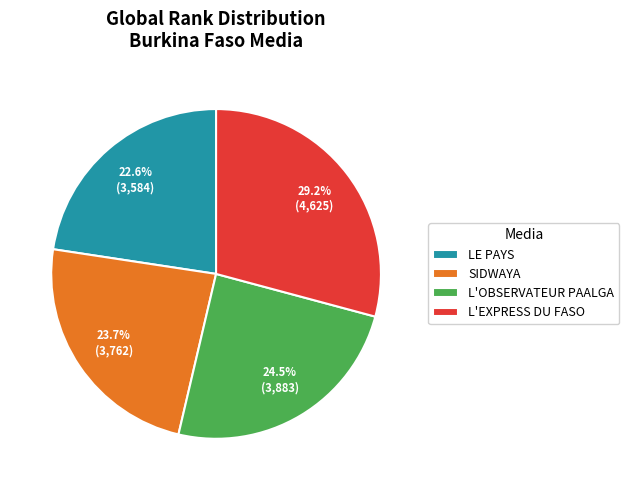

Count the number of slices in the pie.

4